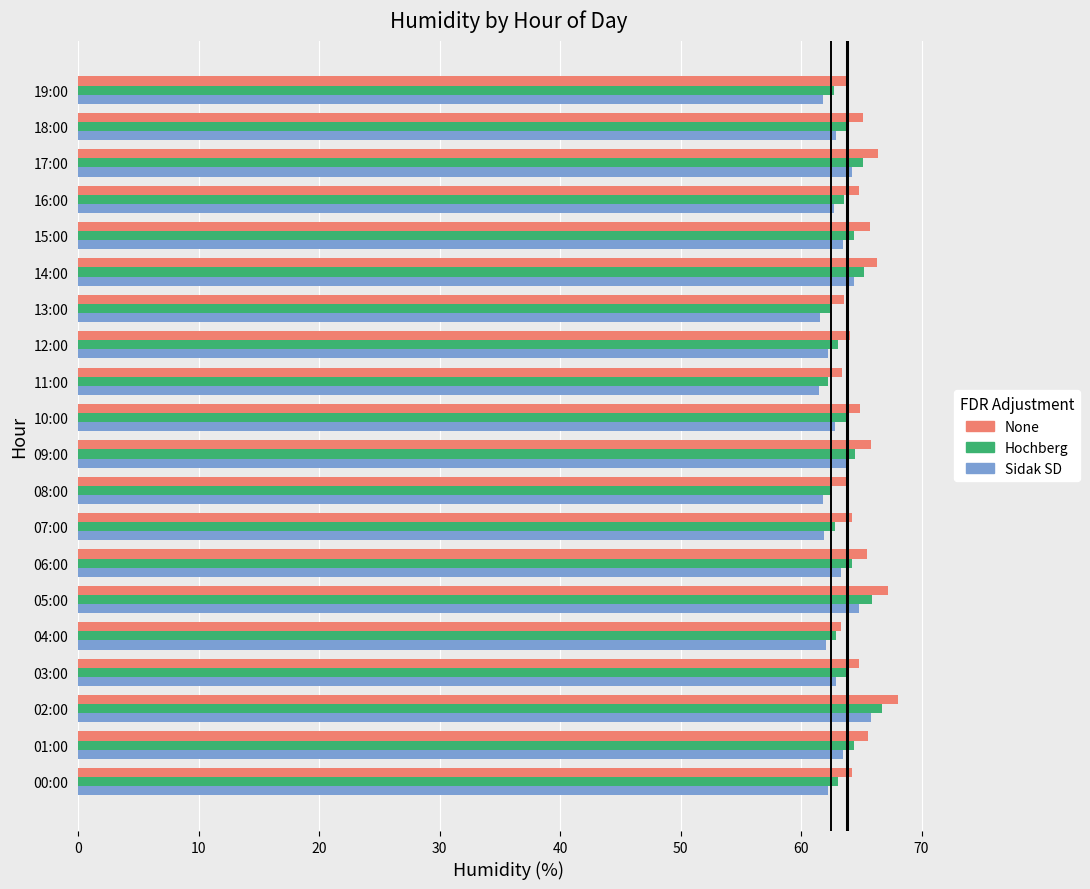

What is the difference between the maximum and minimum values in the Sidak SD series?

4.3